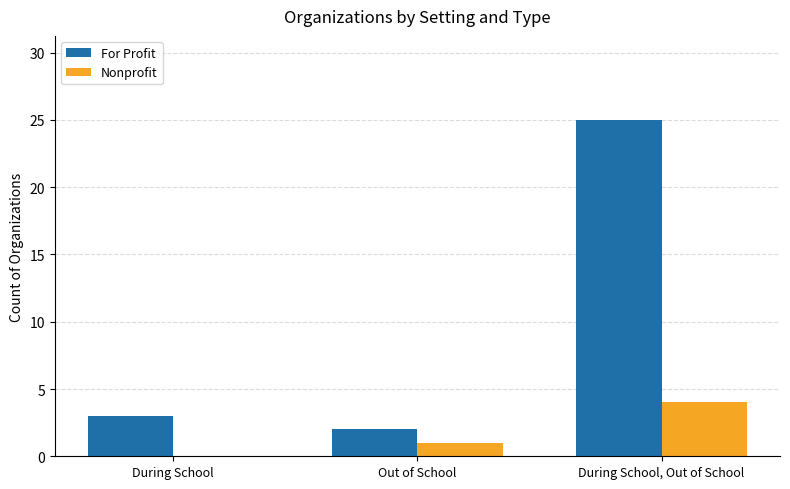

What is the spread (max minus min) of values at During School?

3